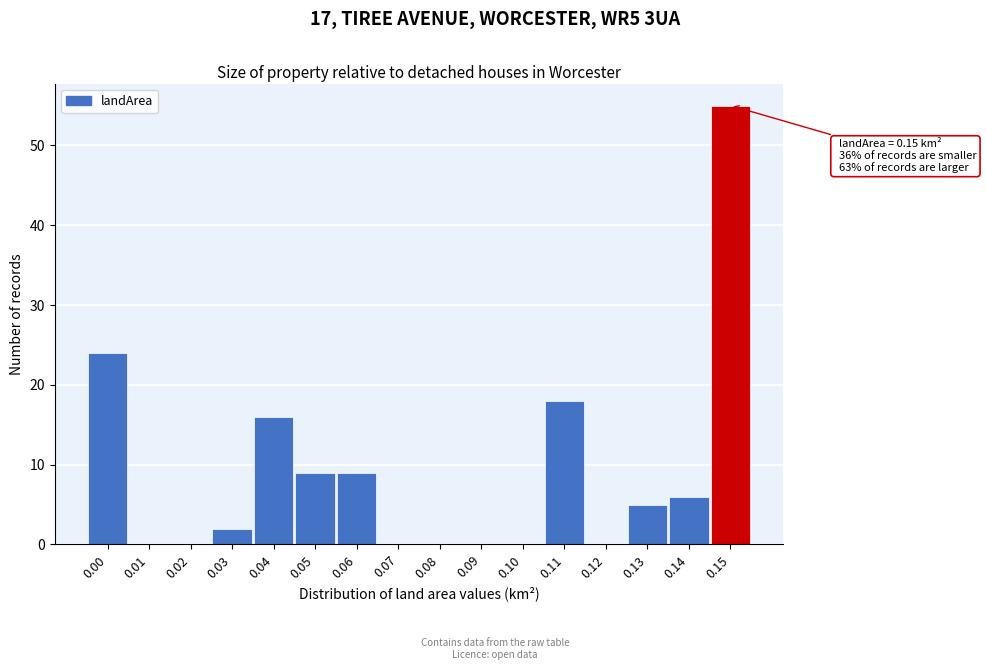

Is it true that the value at 0.08 is 0?

True